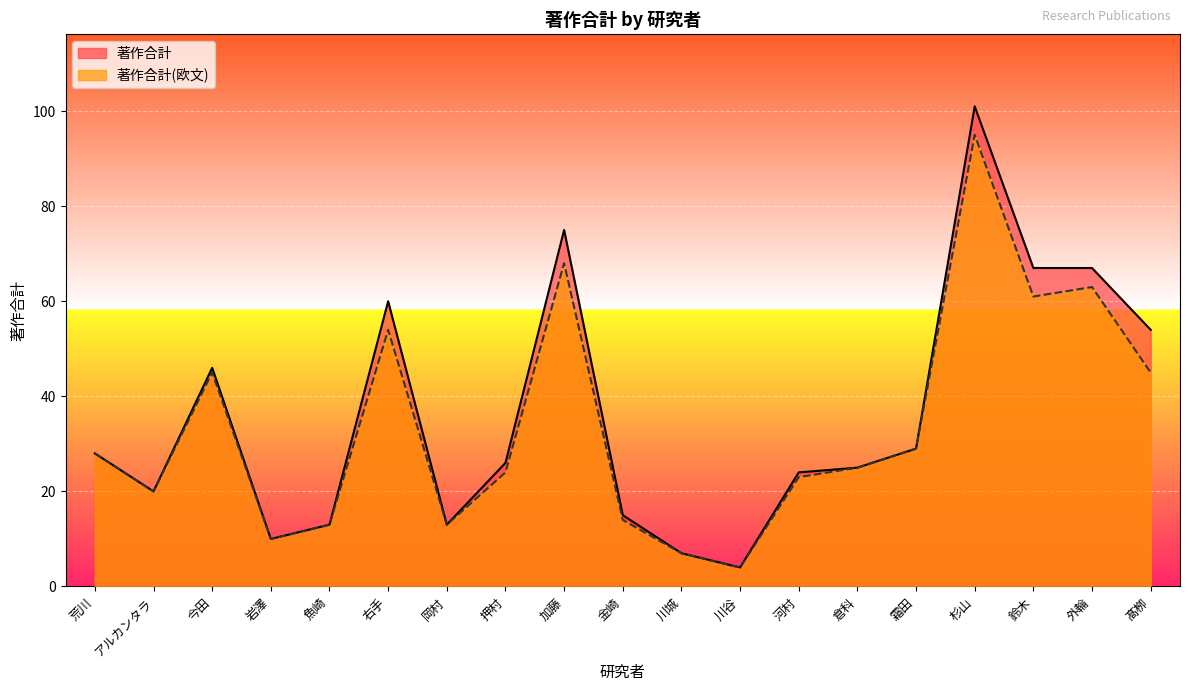

Between 川谷 and 杉山, which is larger?

杉山